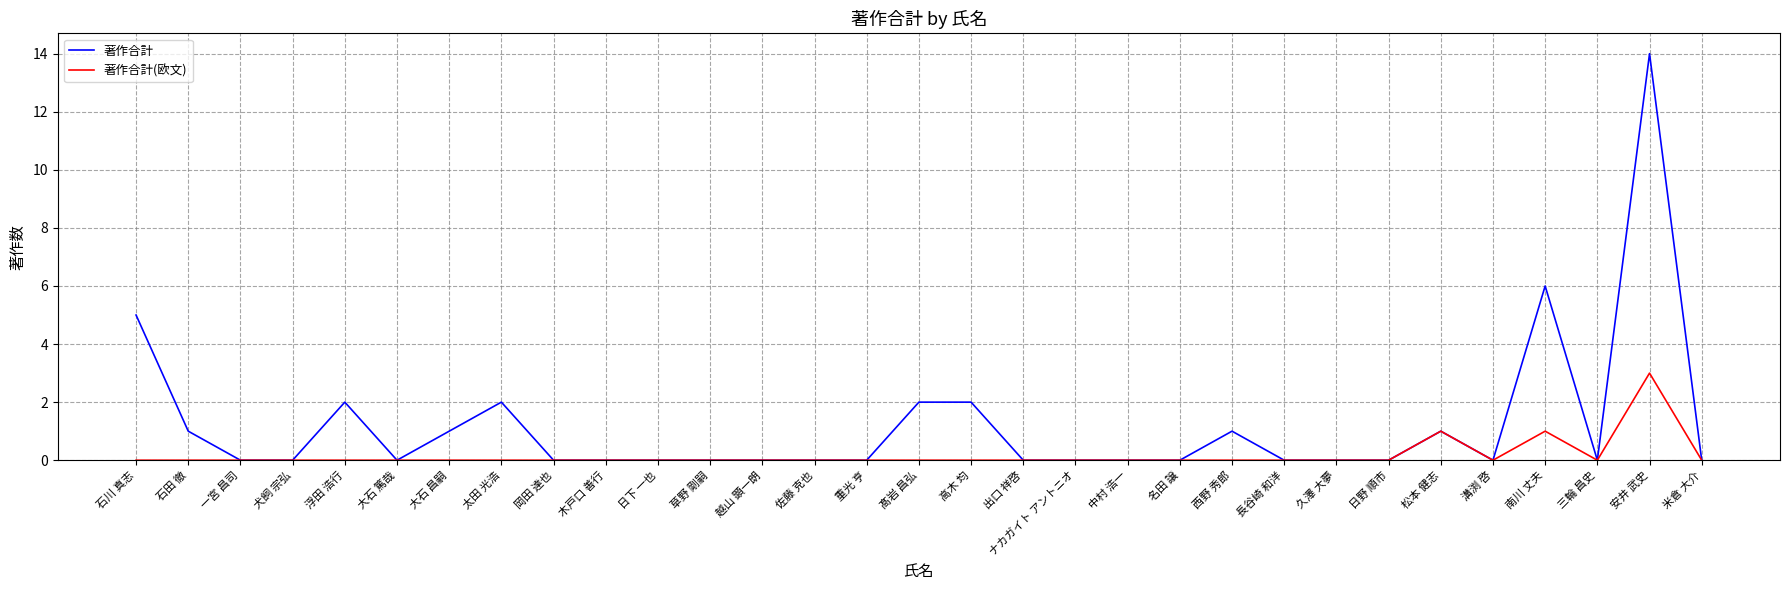

What position from the right is 浮田 浩行?

27